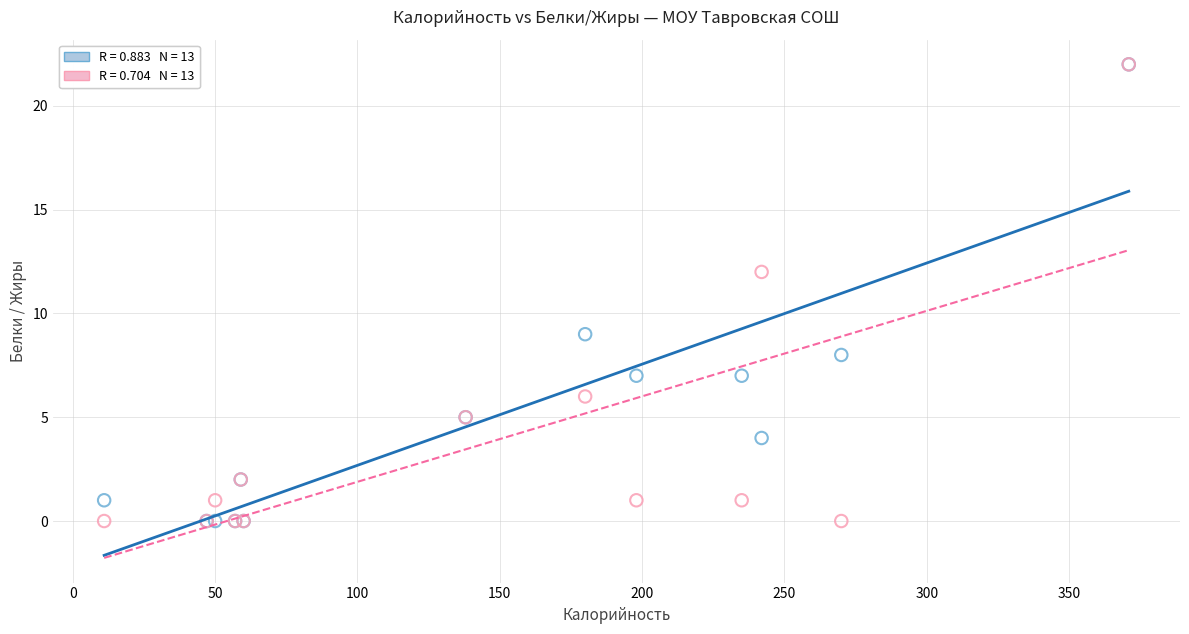

Across all series, what Y value is closest to 11?

12